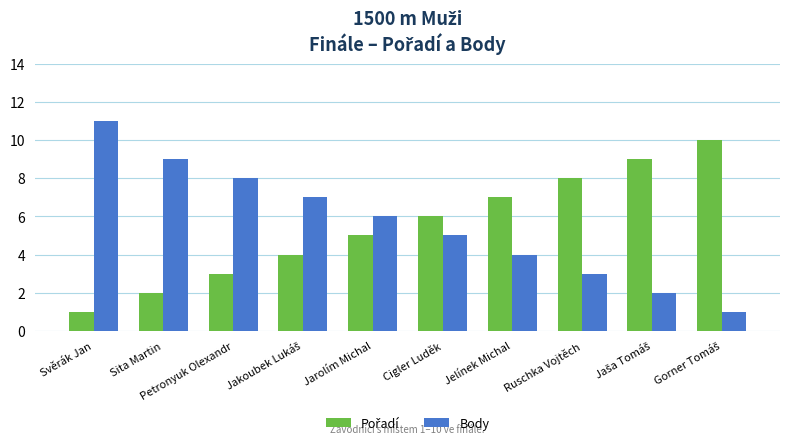

What is the difference between the maximum and minimum values in the Body series?

10